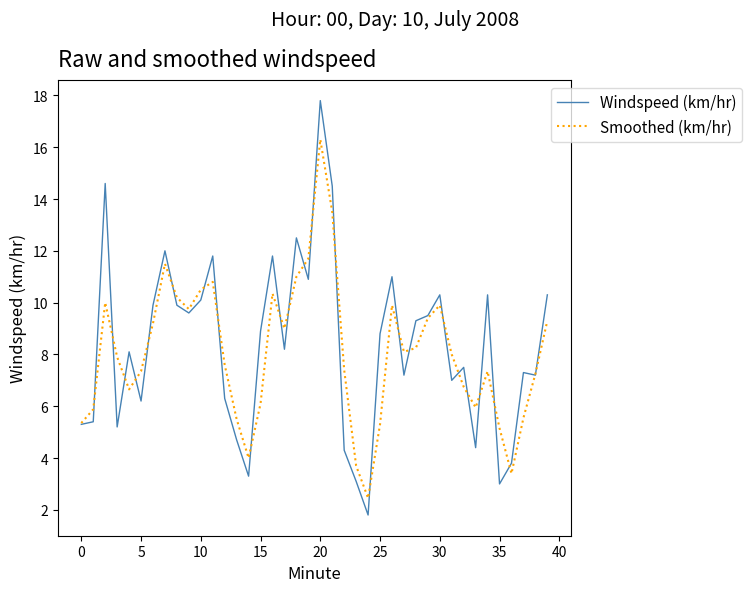

What is the maximum value for Windspeed (km/hr)?

17.8